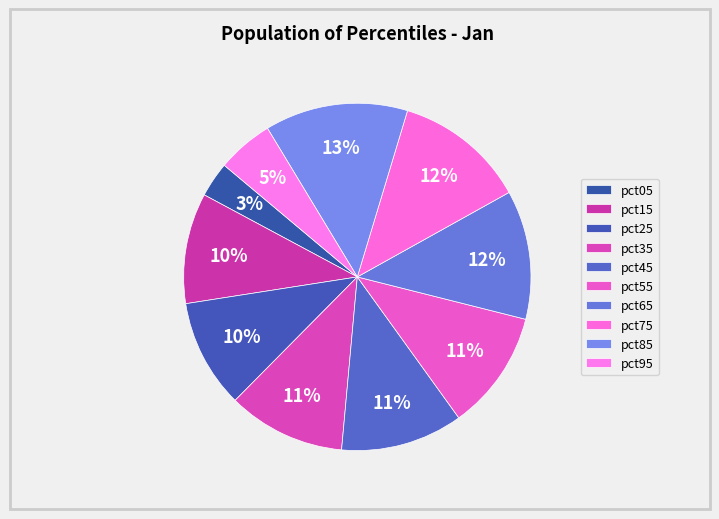

Count the number of slices in the pie.

10